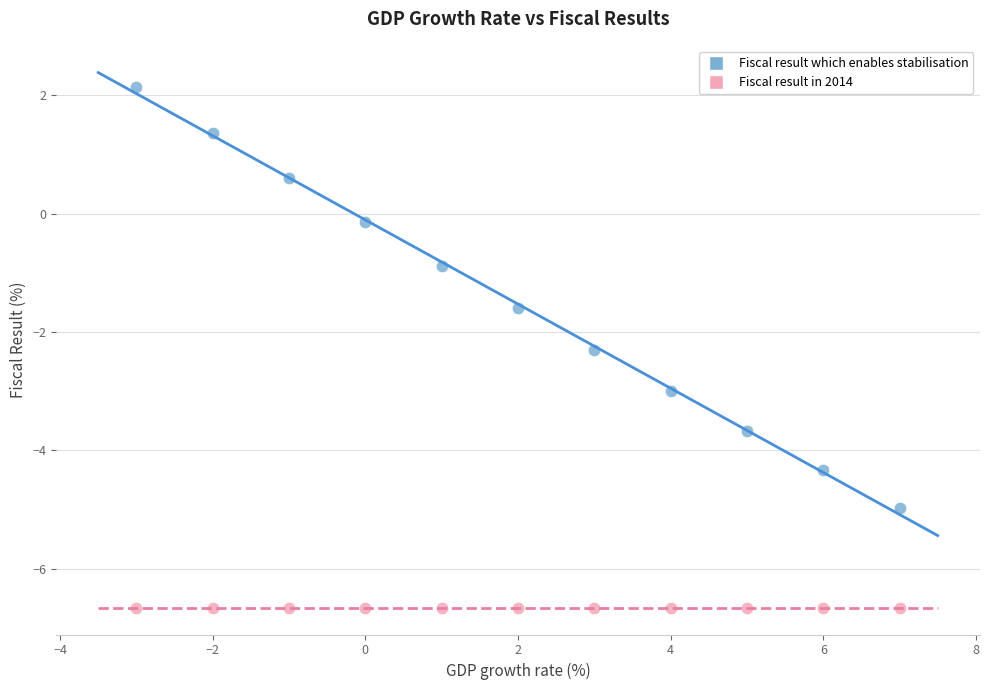

In the Fiscal result which enables stabilisation series, what Y value is closest to -1?

-0.9